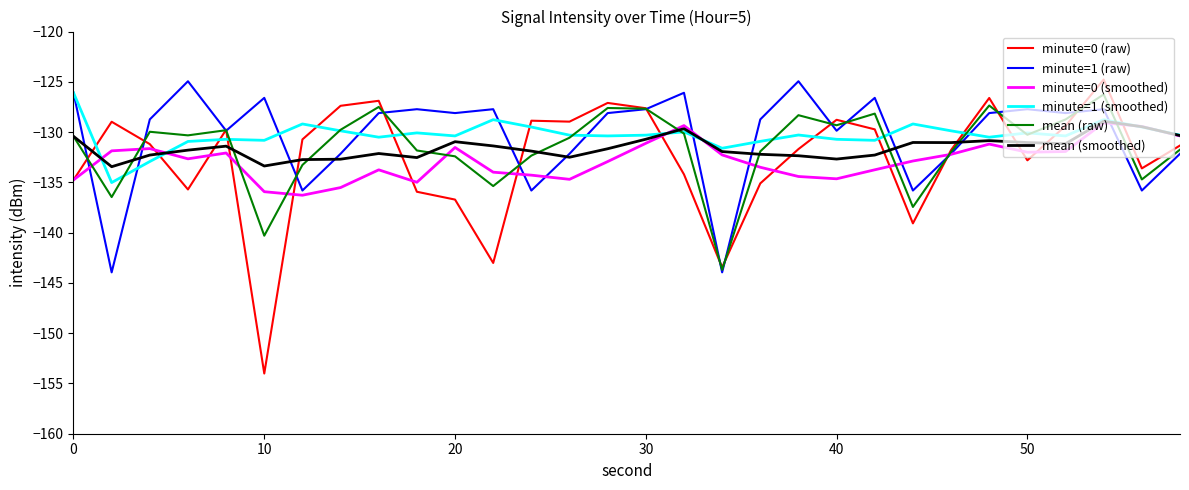

How many intersections are there between minute=1 (smoothed) and minute=0 (raw)?

14